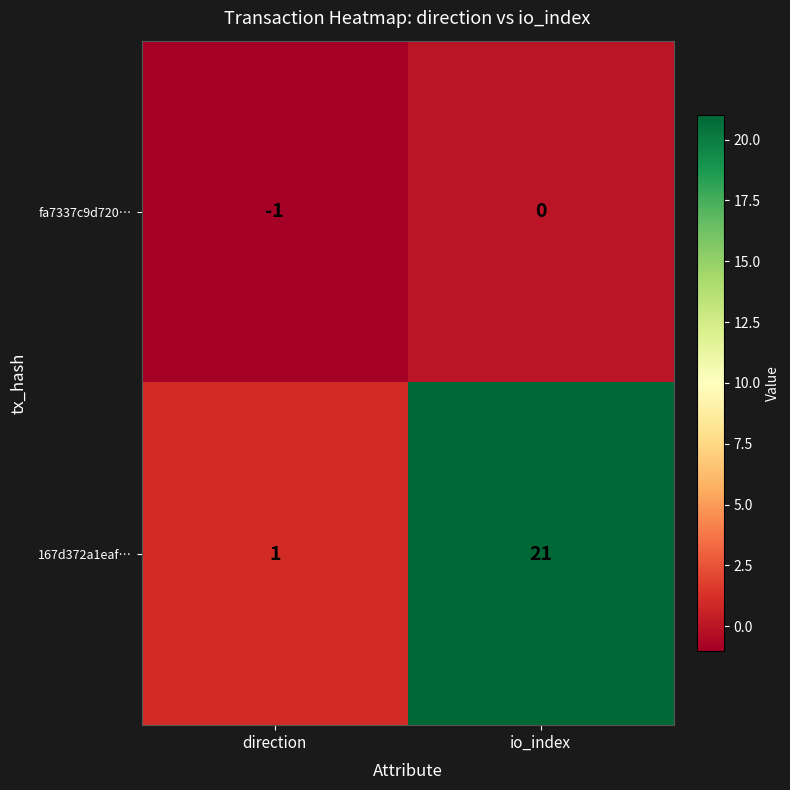

Reading right to left, list all the values displayed in this chart.

fa7337c9d720…: 0	-1
167d372a1eaf…: 21	1